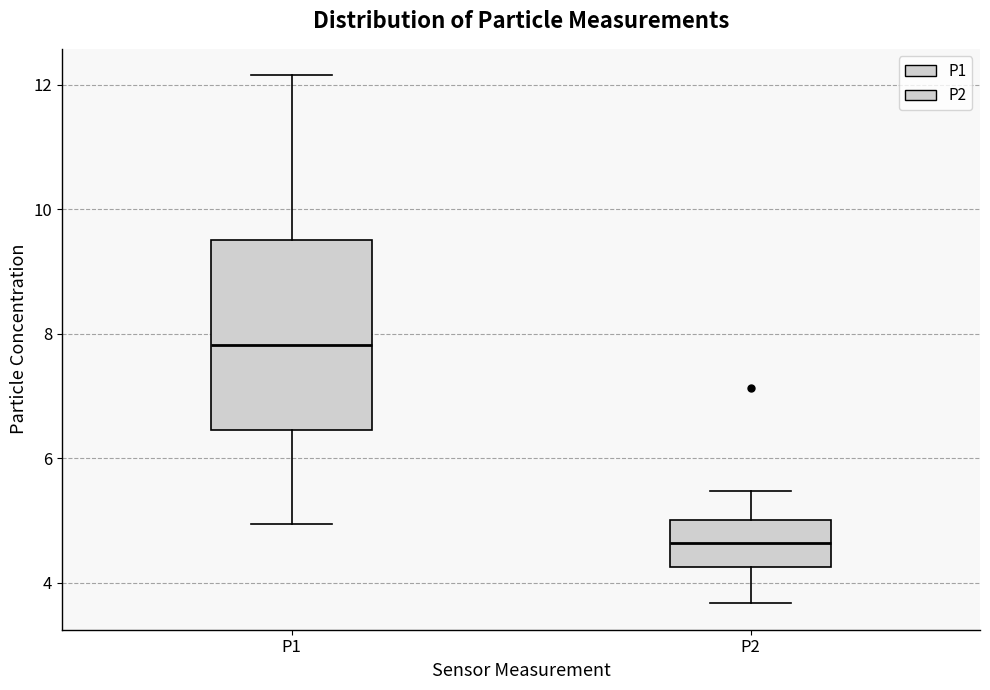

Comparing the boxes themselves (not the whiskers), which one is the tallest?

P1